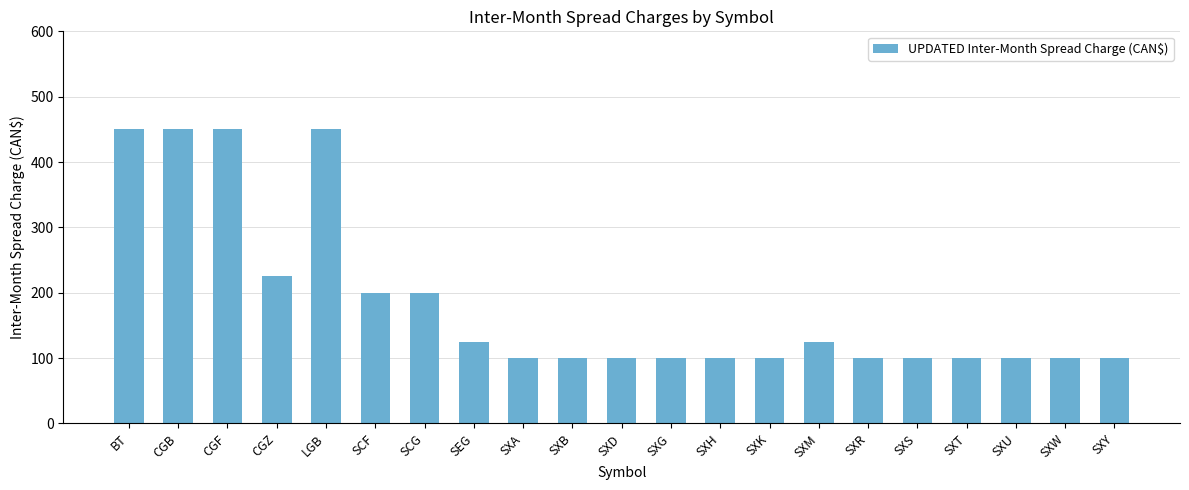

What is the value of the 12th bar from the left?

100